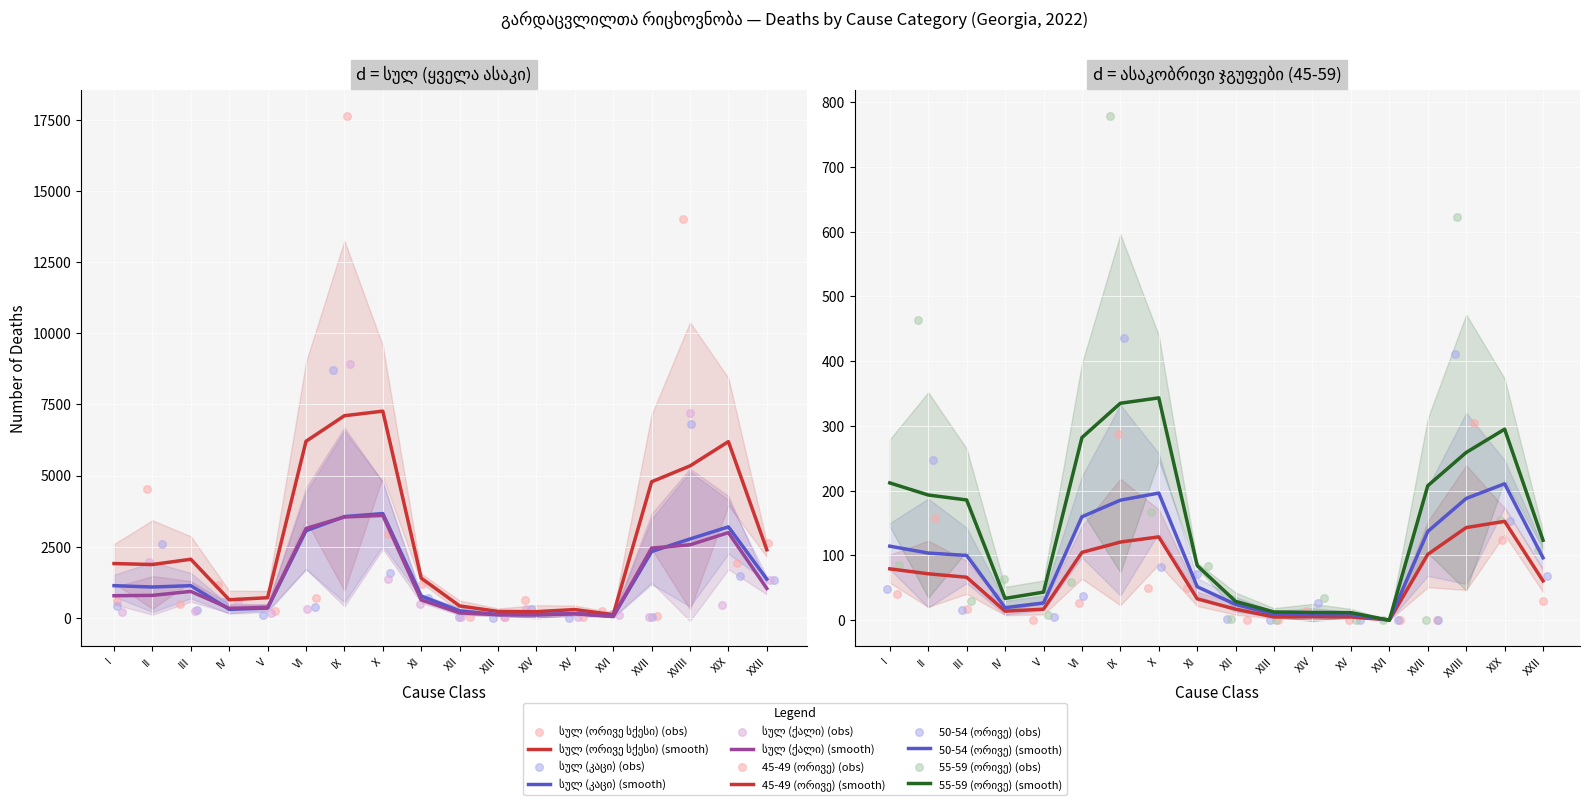

What are all the series names shown in the legend?

სულ (ორივე სქესი), სულ (კაცი), სულ (ქალი), 45-49 (ორივე), 50-54 (ორივე), 55-59 (ორივე)